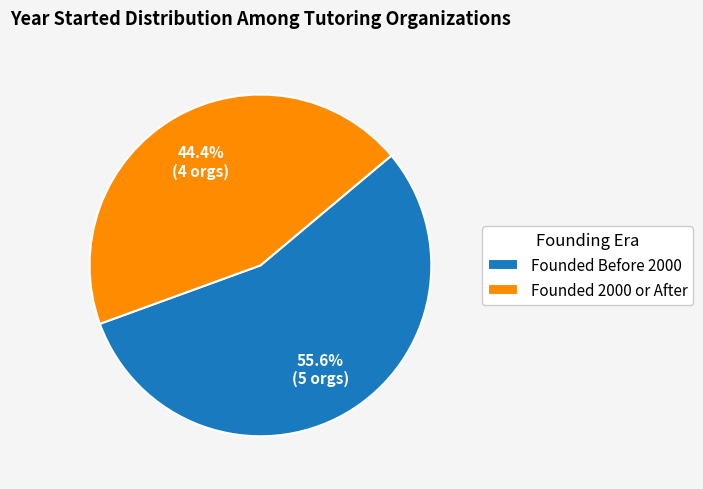

Rank the categories by value from highest to lowest.

Founded Before 2000, Founded 2000 or After